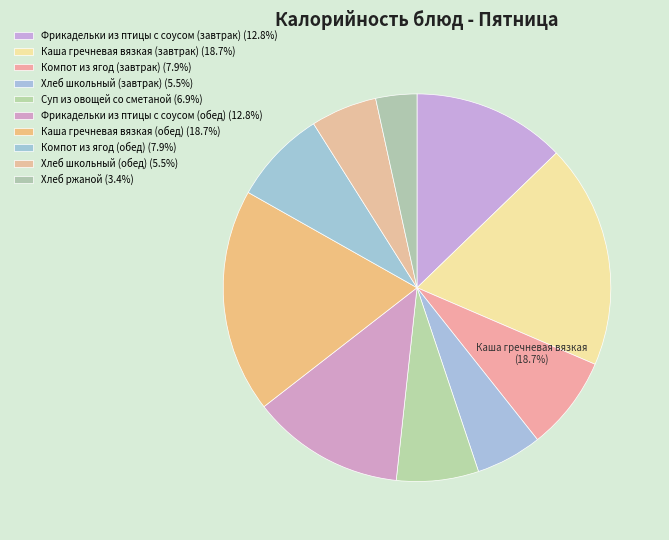

To the nearest percent, what is the average slice percentage?

10%